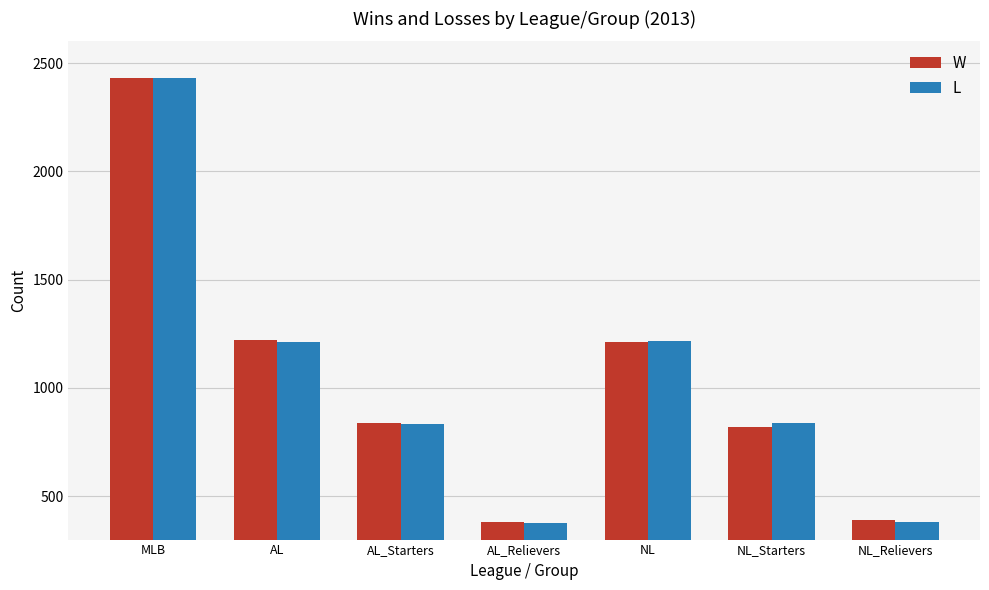

Does the chart contain stacked bars?

No